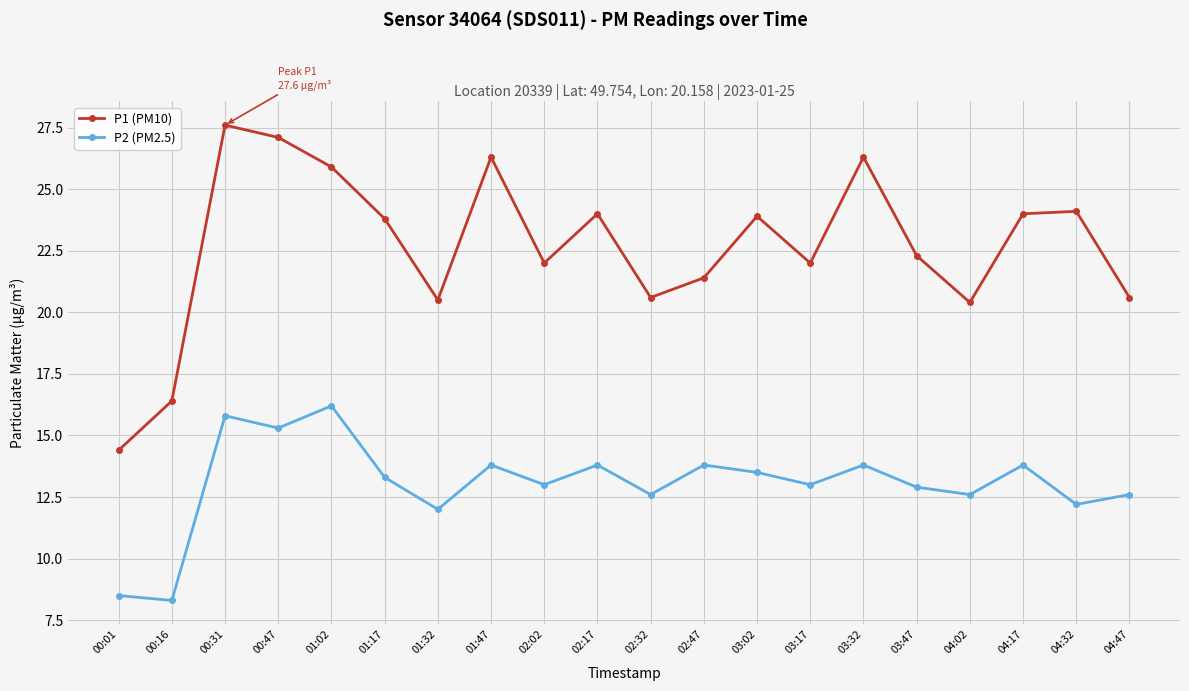

Read the P1 (PM10) value at 03:17.

22.0